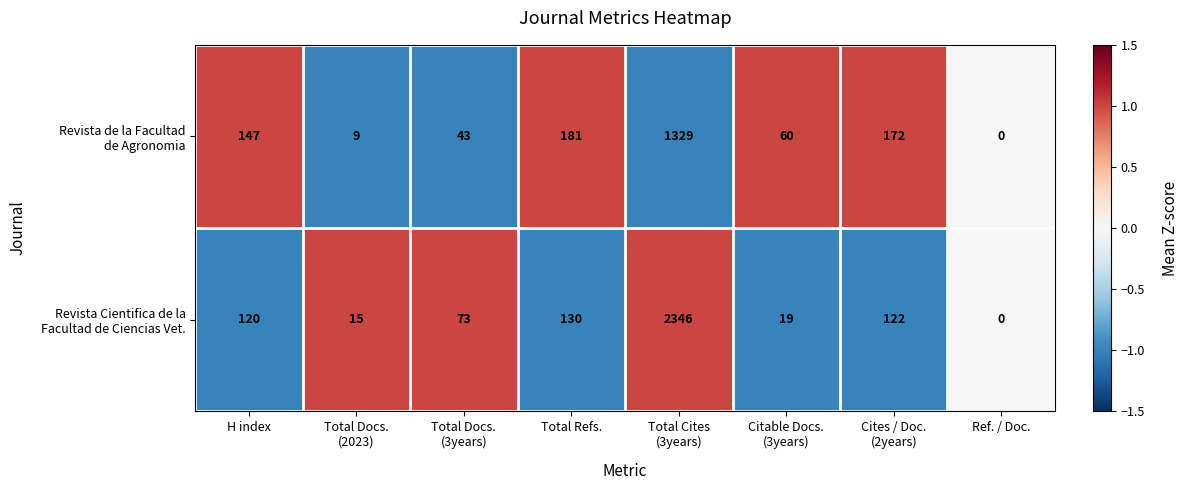

Which category has the lowest value across all series?

Ref. / Doc.